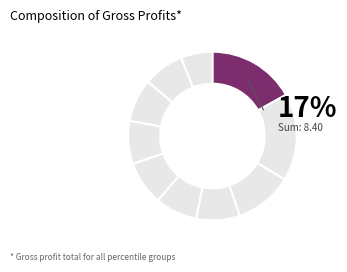

Count the number of slices in the pie.

10